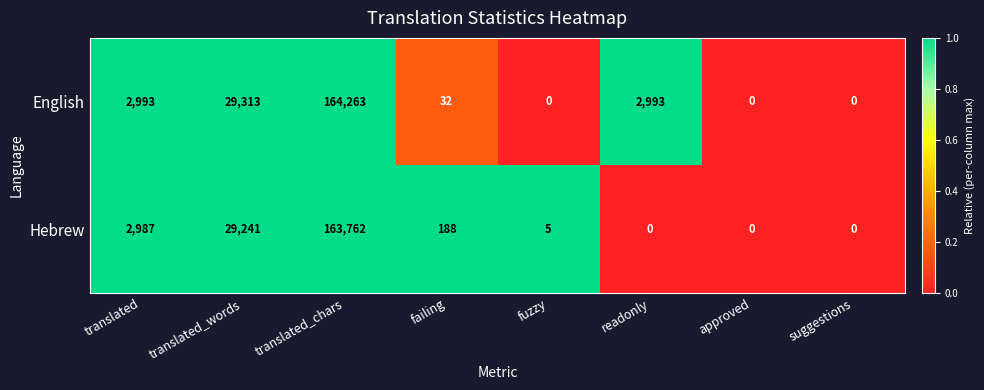

What is the difference between the highest and lowest values at failing?

156